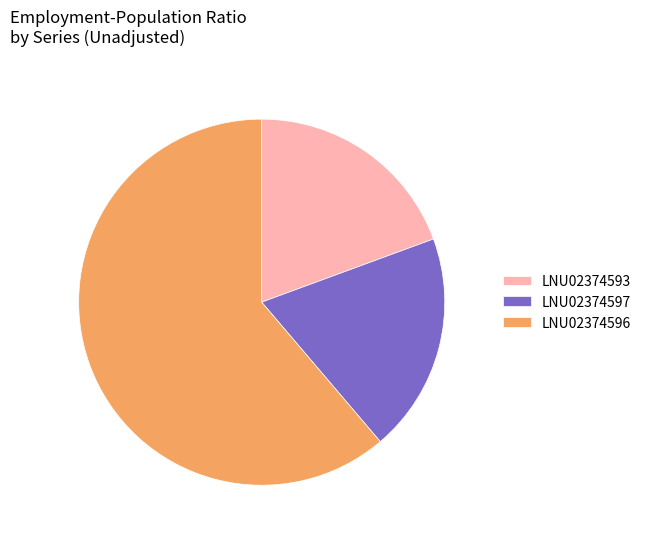

Between LNU02374596 and LNU02374593, which is larger?

LNU02374596